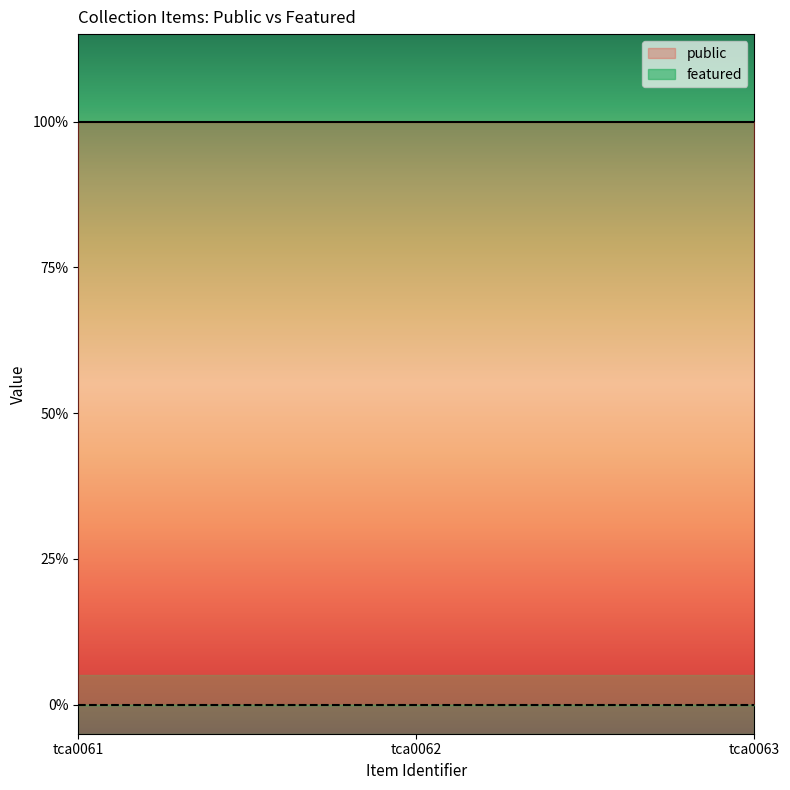

Reading left to right, extract all data points from this chart.

public: 1	1	1
featured: 0	0	0